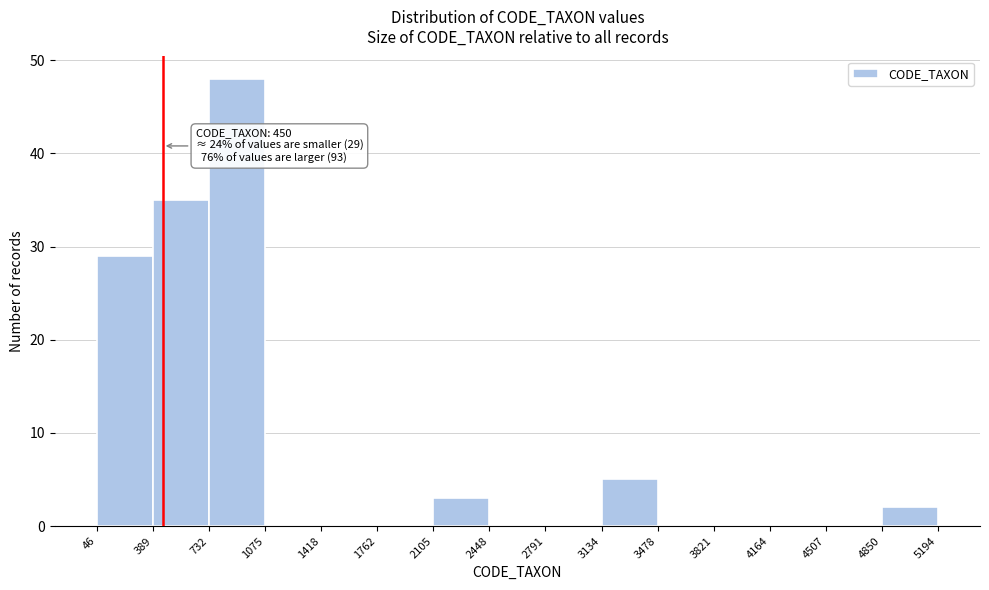

Which range on the x-axis has the tallest bar?

732 to 1075